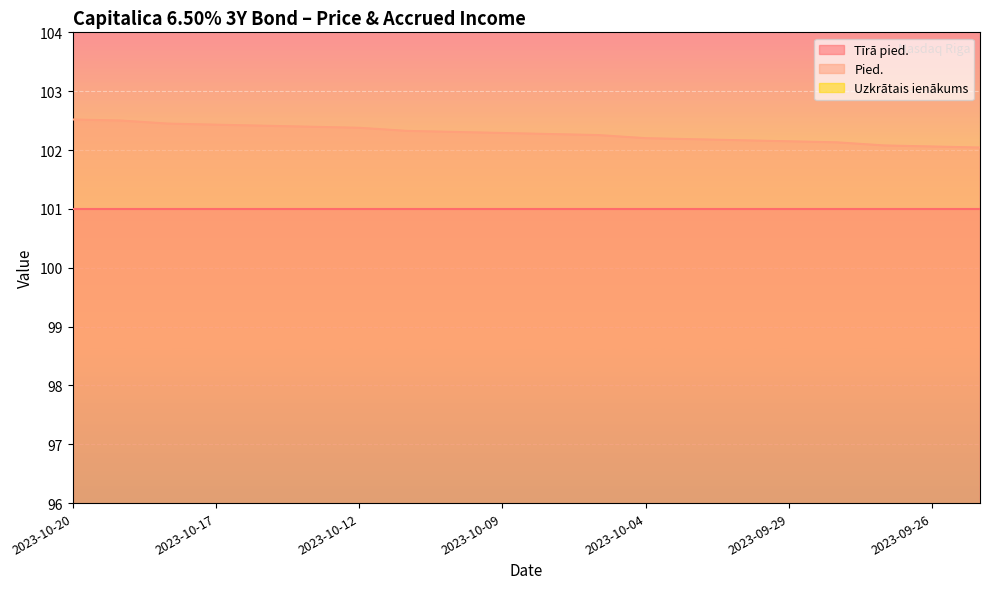

The value of Pied. at 2023-10-09 is 30.4. True or false?

False